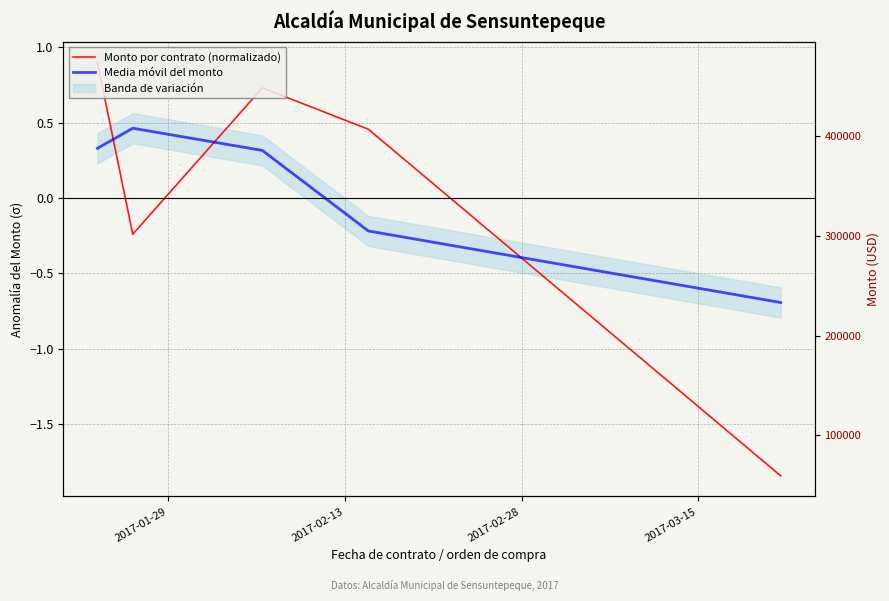

How many values in Monto por contrato (normalizado) are below zero?

2